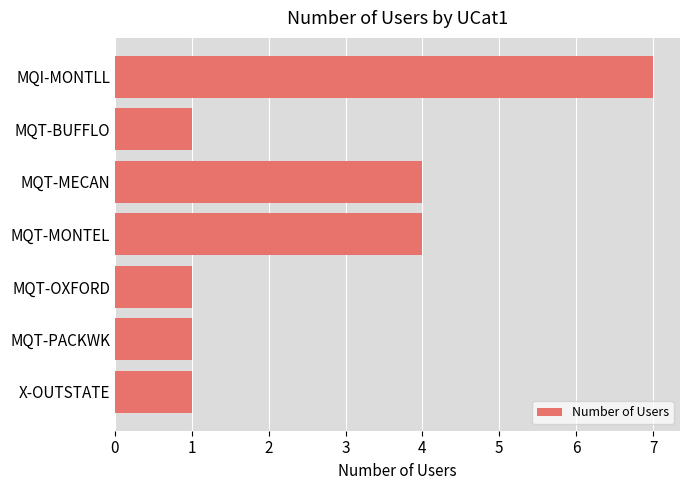

How many categories are shown in the chart?

7